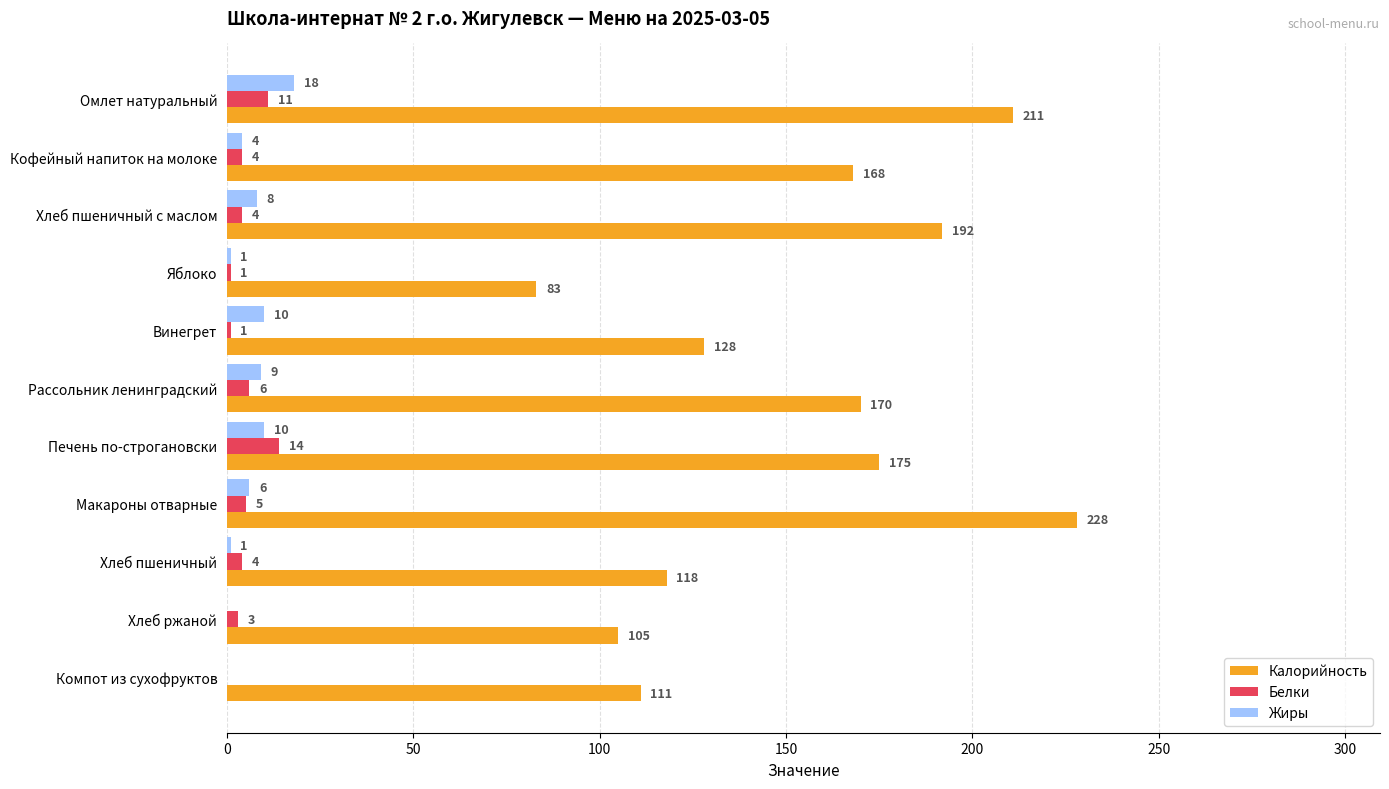

What is the greatest value displayed?

228